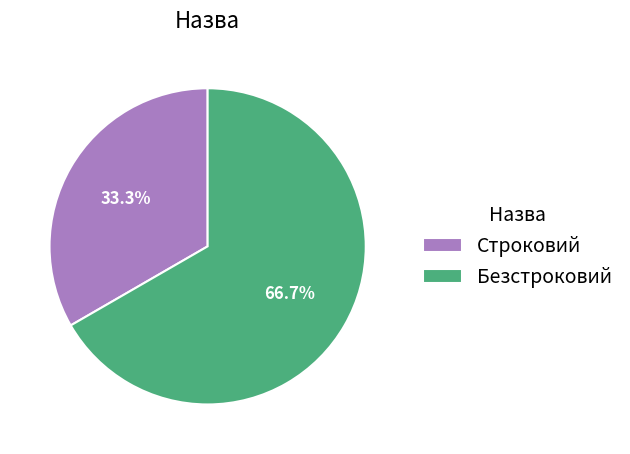

How many segments does this pie chart have?

2